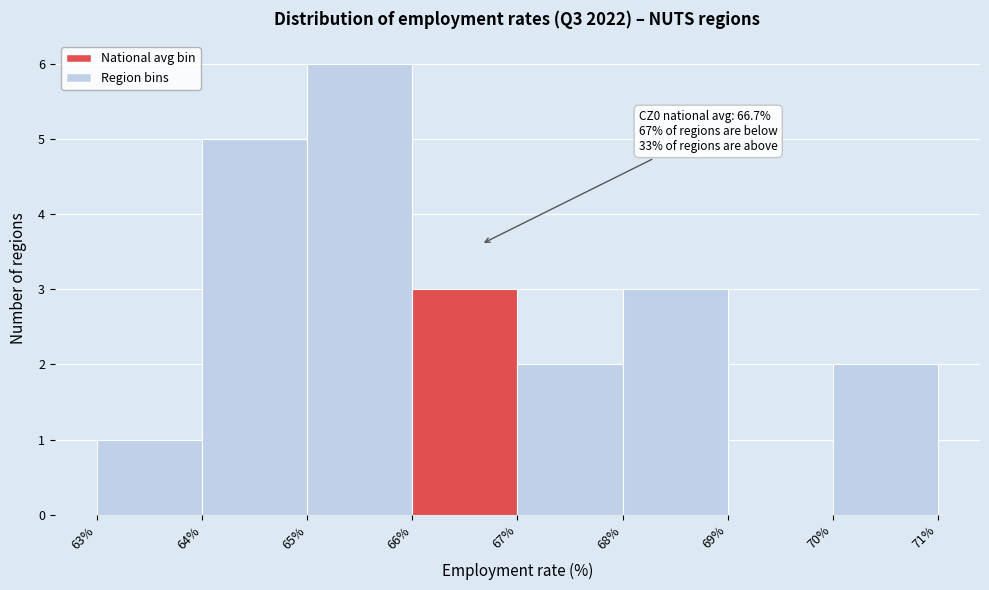

Which range on the x-axis has the tallest bar?

65% to 66%